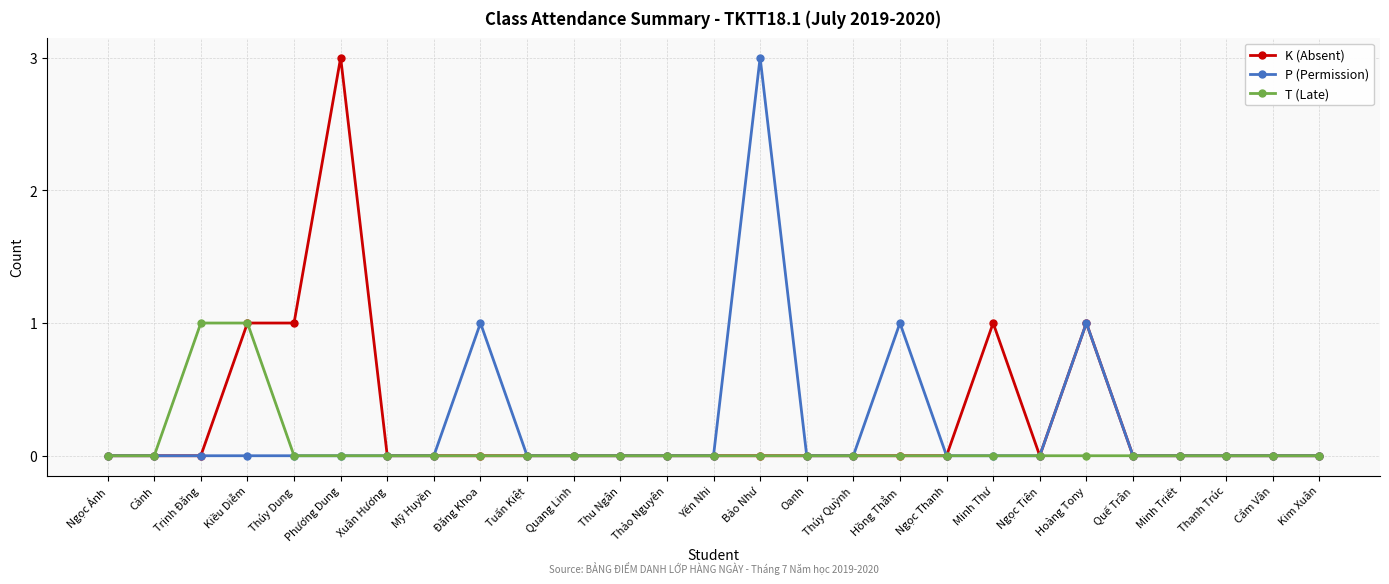

What is the greatest value displayed?

3